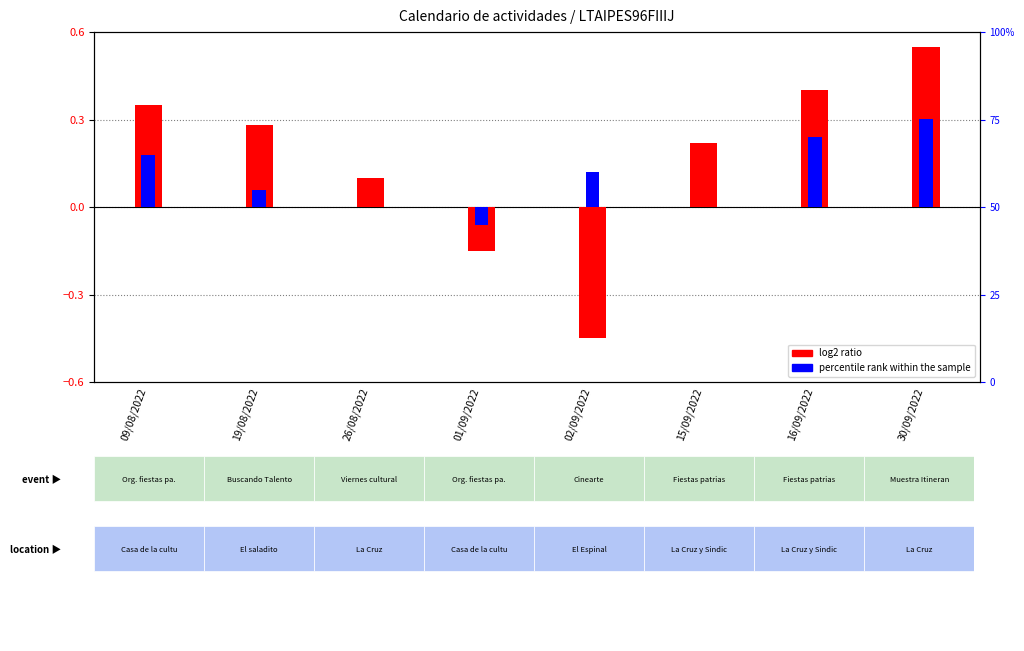

What is the difference between the second highest and minimum values in the log2 ratio series?

0.9